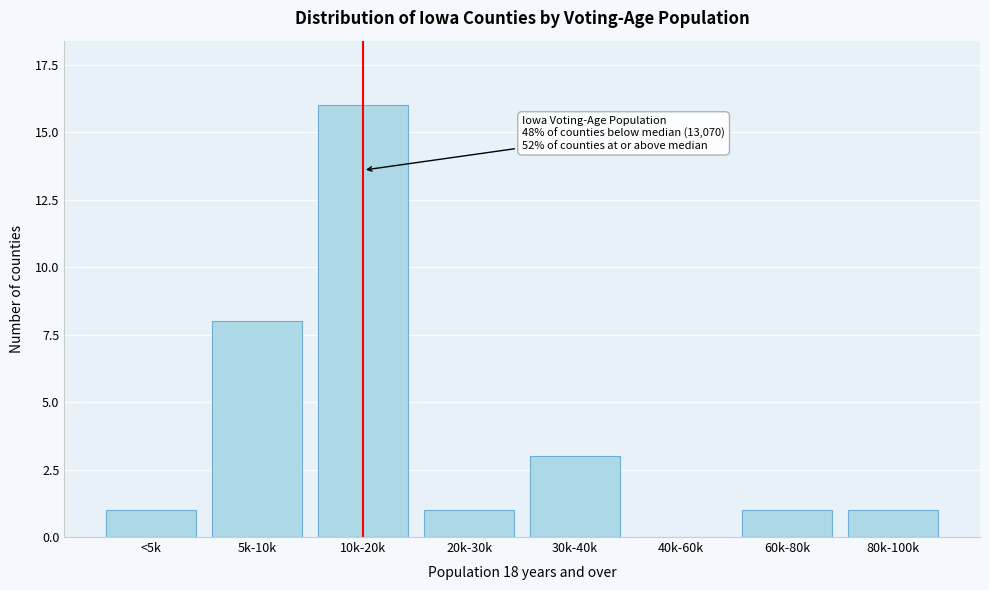

Reading right to left, list all the values displayed in this chart.

80k-100k=1	60k-80k=1	40k-60k=0	30k-40k=3	20k-30k=1	10k-20k=16	5k-10k=8	<5k=1